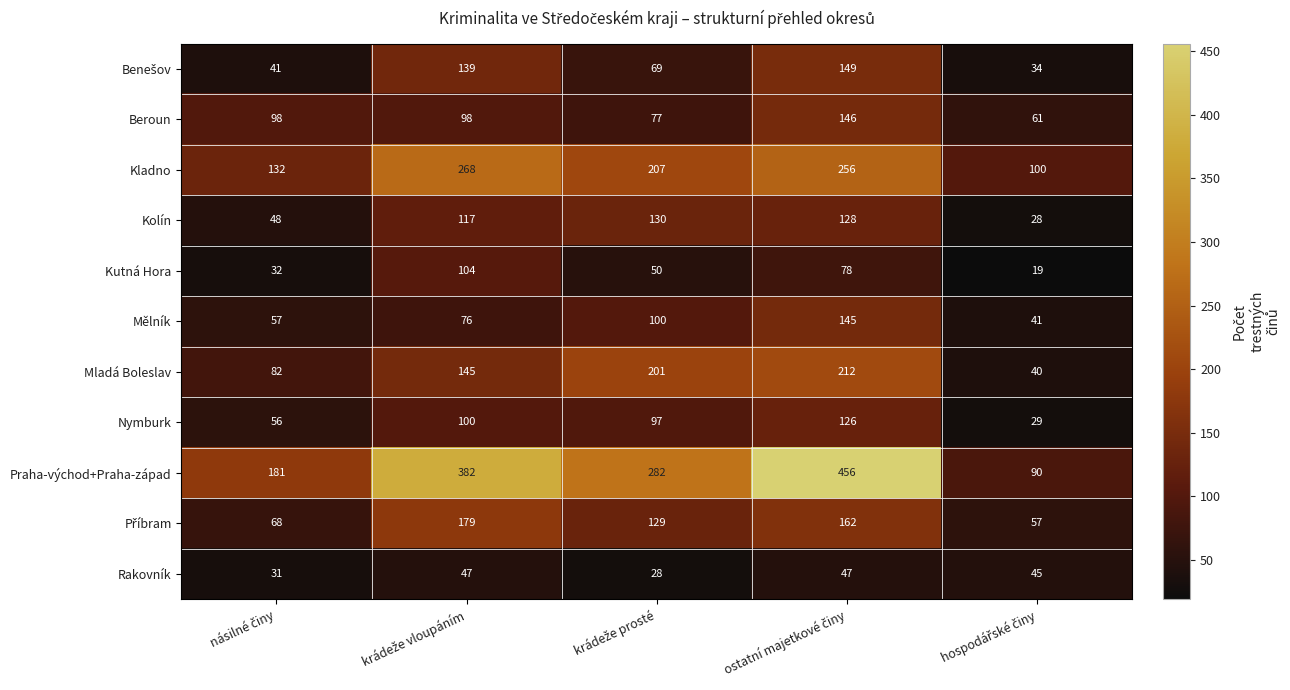

At how many categories does at least one series exceed 171?

4